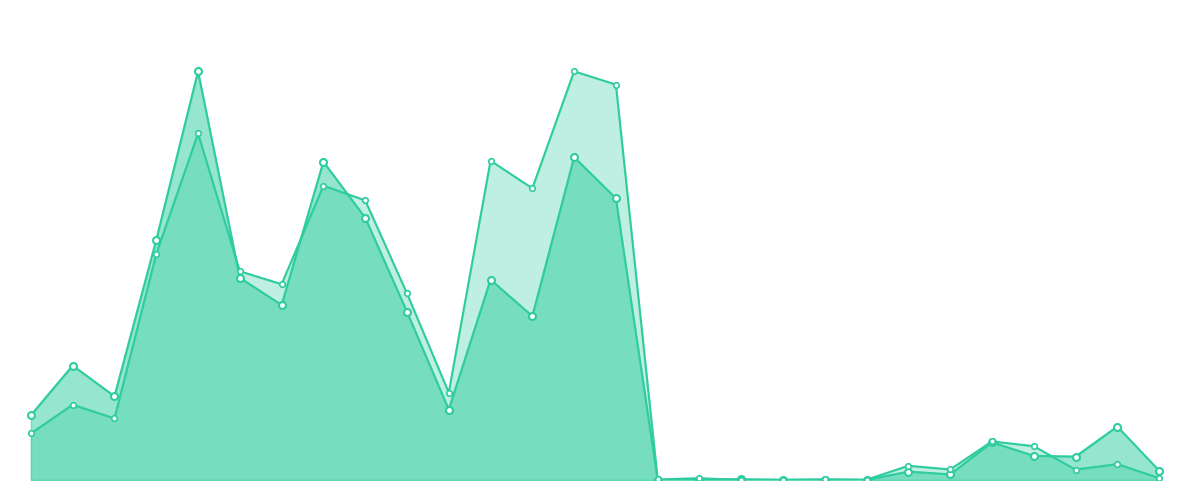

How many lines are shown in the chart?

2